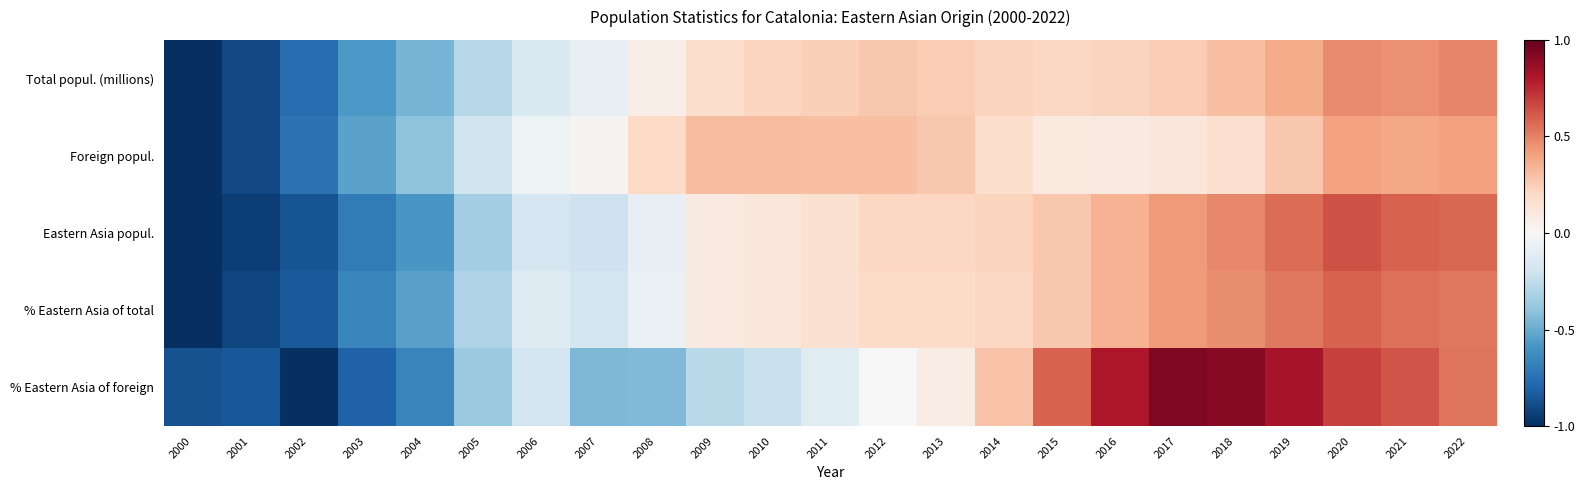

Count the number of data series in this chart.

5